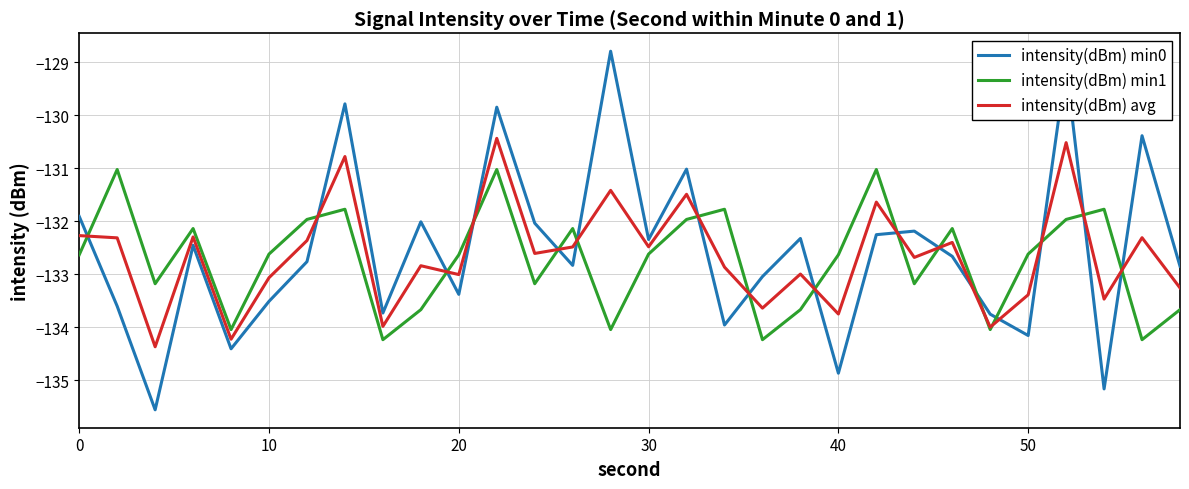

Which series has the largest range (max minus min)?

intensity(dBm) min0